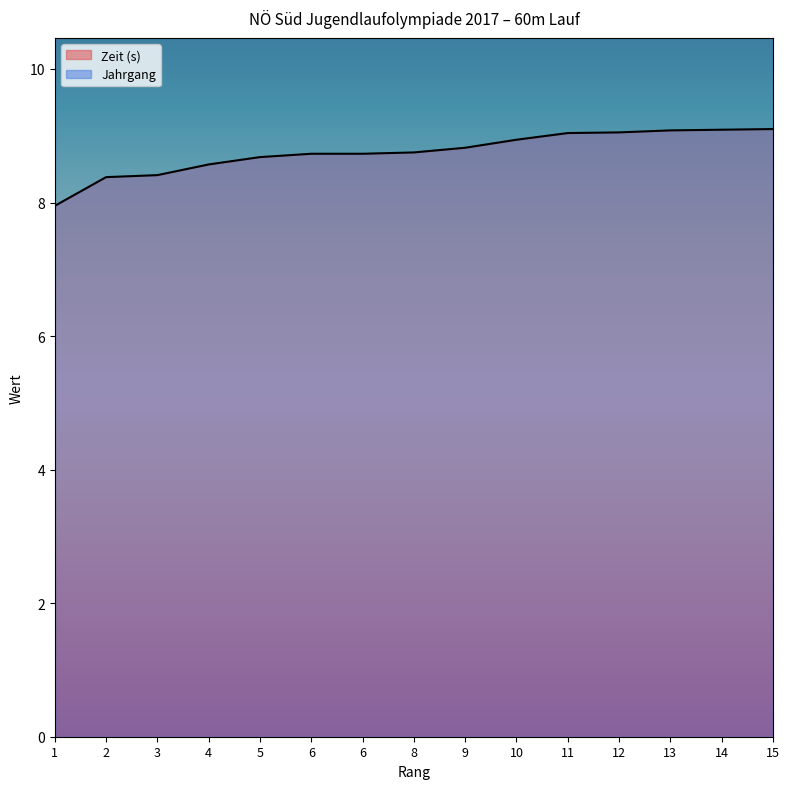

Rank the categories by value from highest to lowest.

15, 14, 13, 12, 11, 10, 9, 8, 6, 6, 5, 4, 3, 2, 1